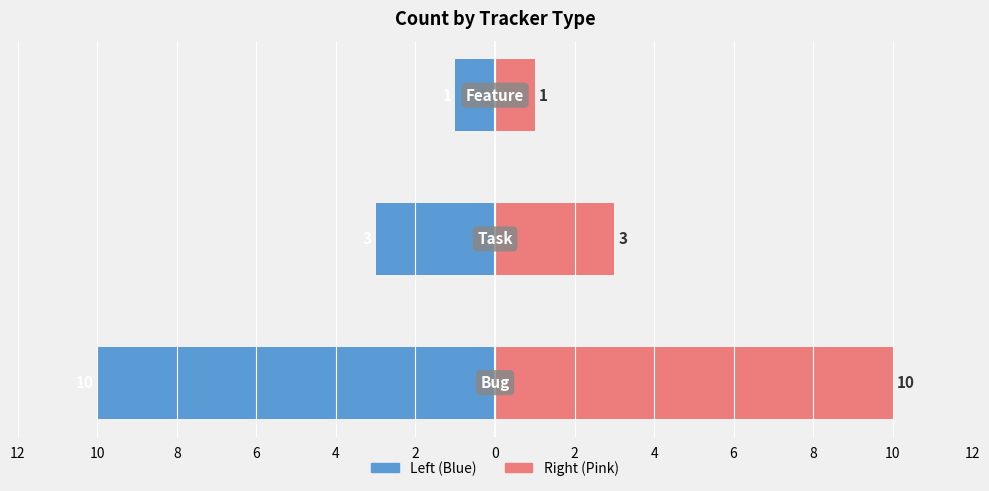

The Count (right) series shows 1 at 4. True or false?

False